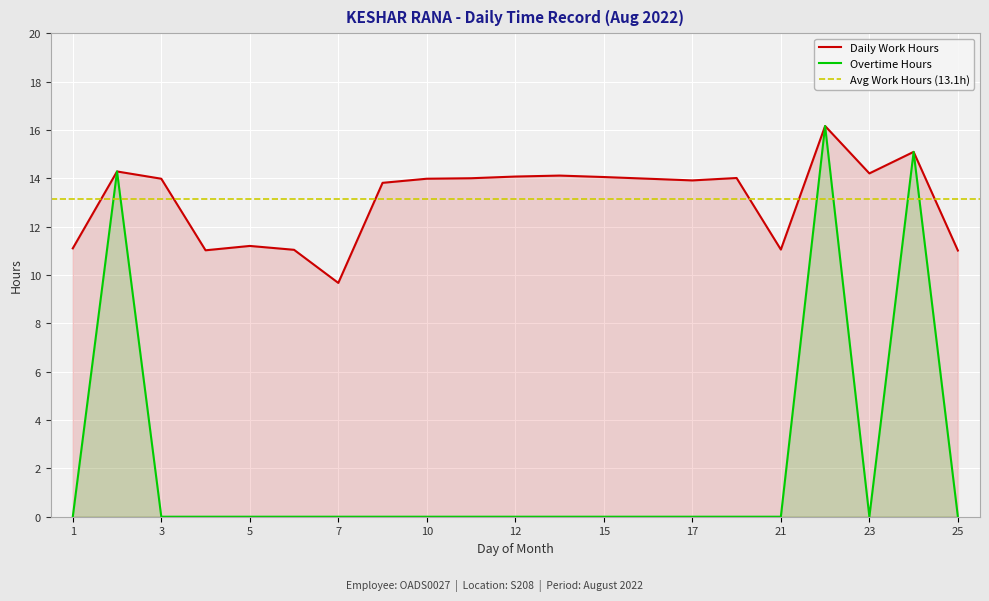

True or false: Daily Work Hours has more than 0 interior local peaks.

True